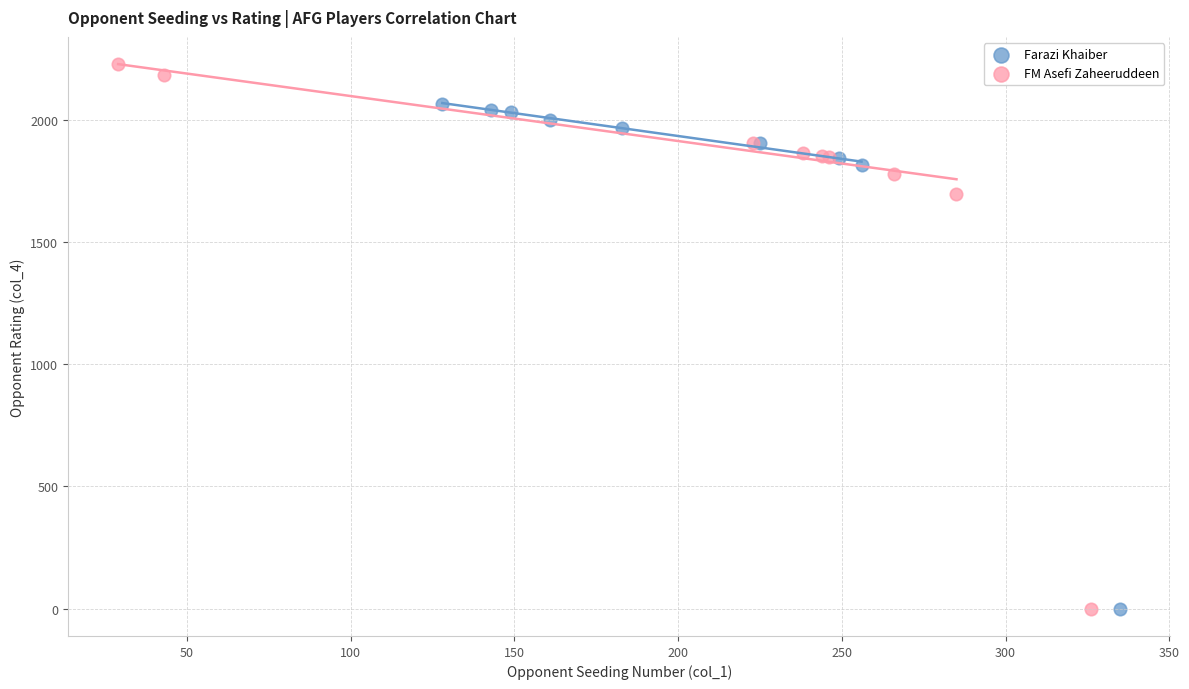

Which series contains the highest Y value?

FM Asefi Zaheeruddeen